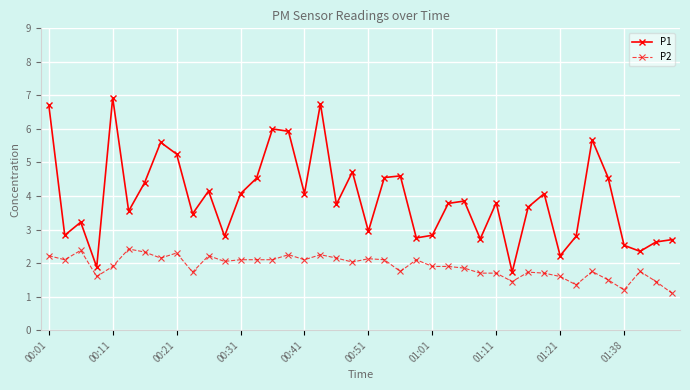

True or false: P2 and P1 intersect in this chart.

False